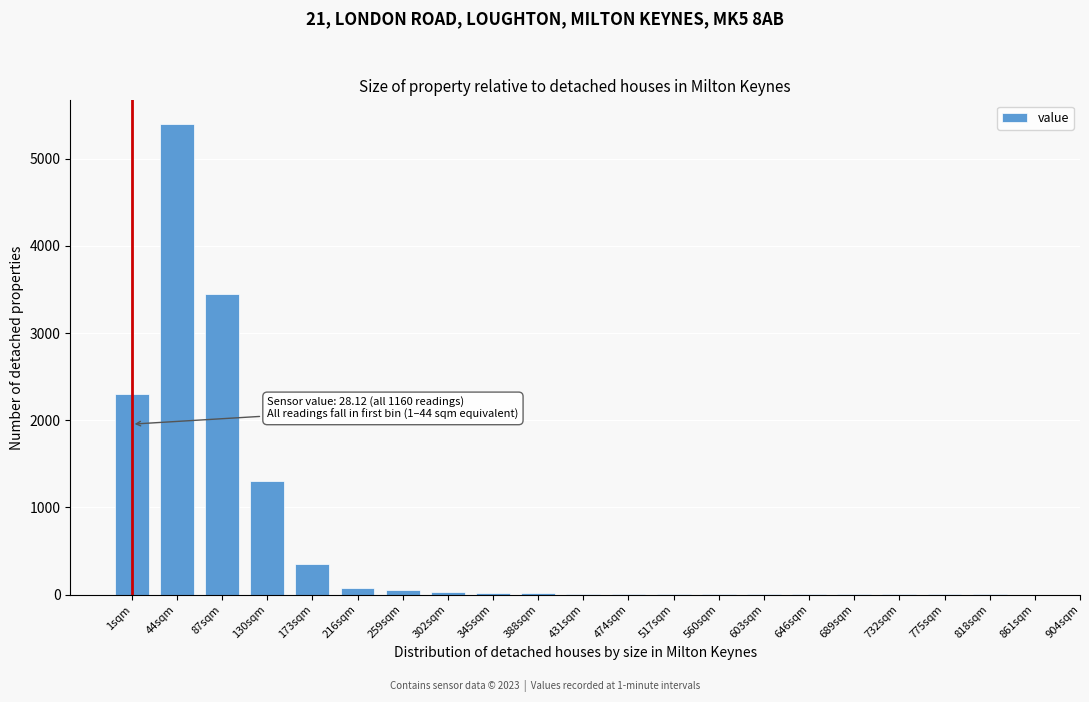

What is the sum of all values?

13047